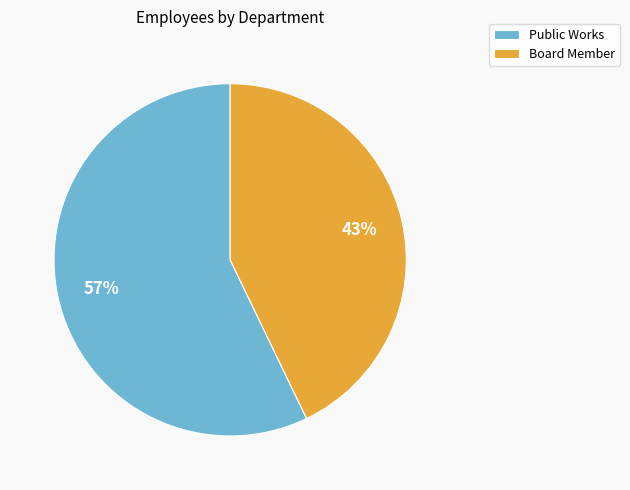

Which slice represents more than half of the pie?

Public Works